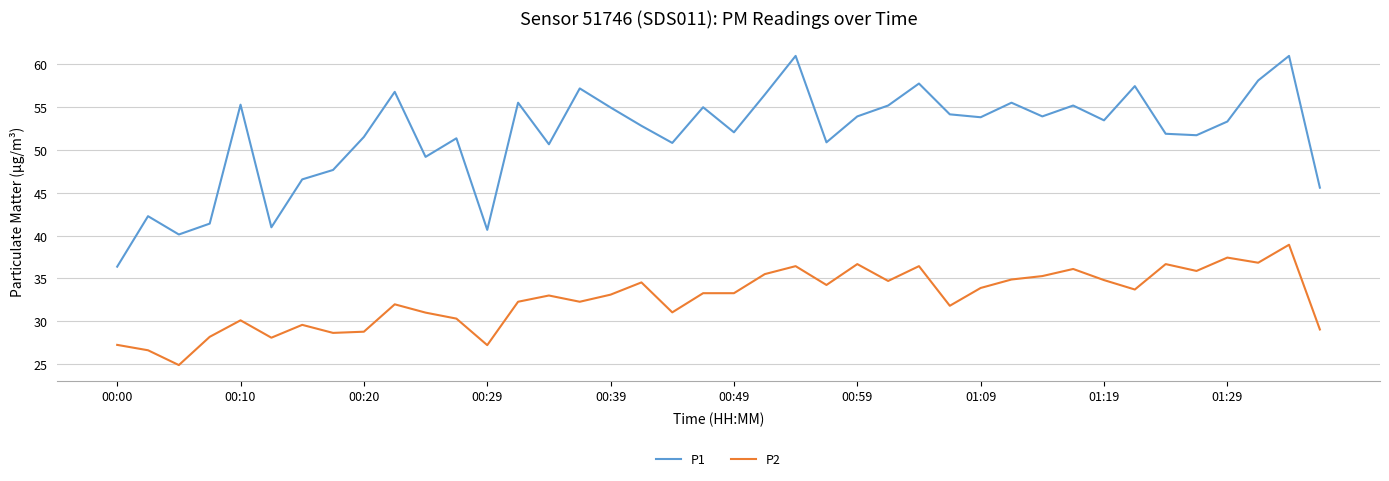

How many lines are shown in the chart?

2